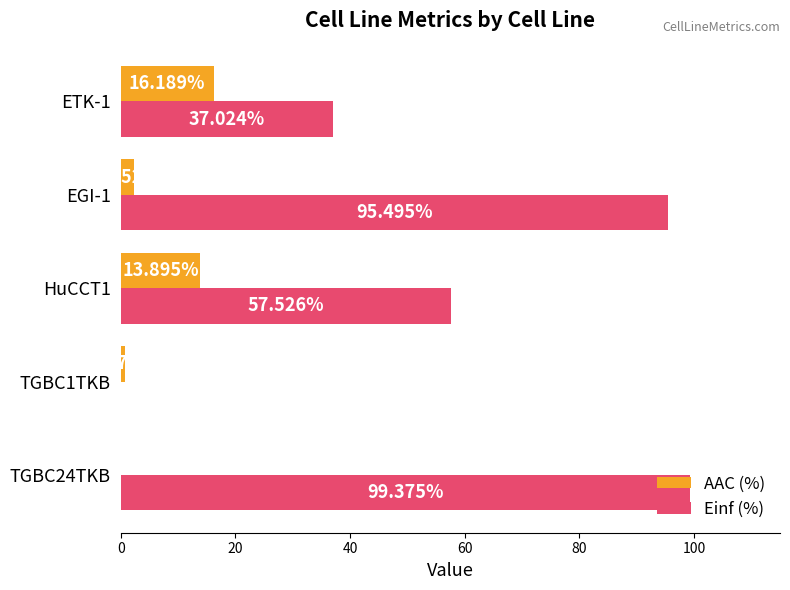

What is the sum of all Einf (%) values?

289.4